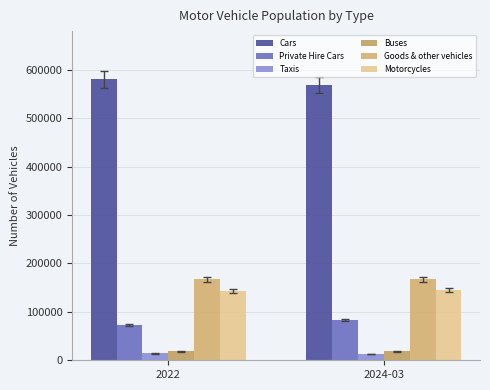

How many distinct data groups are displayed?

6